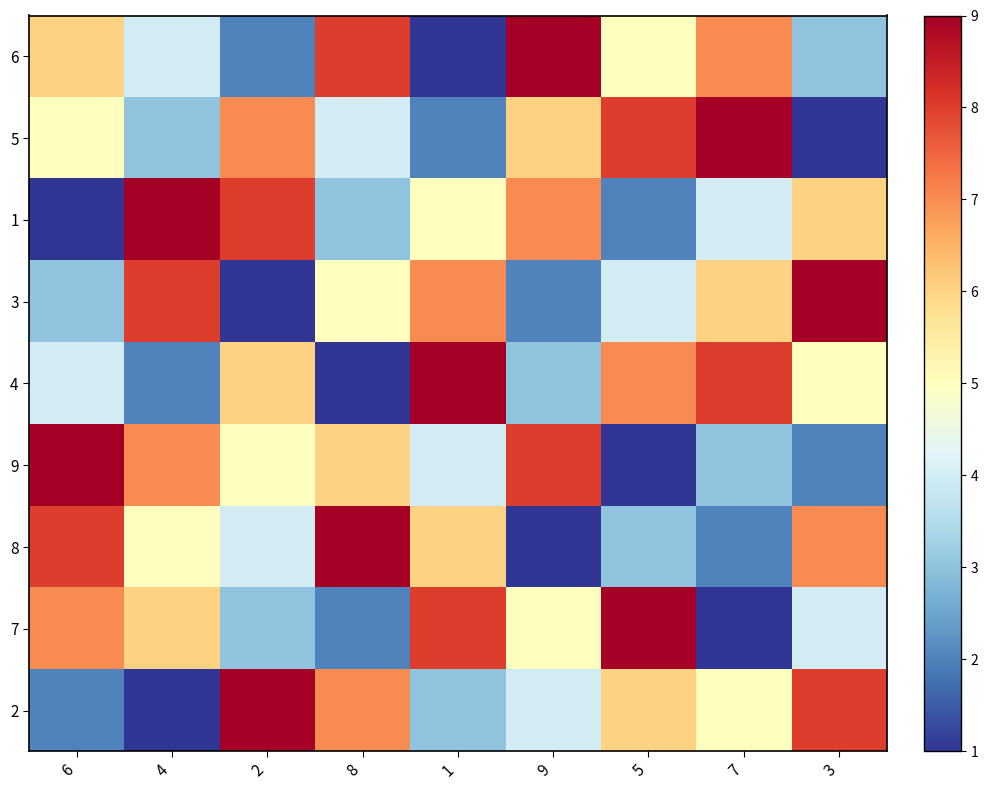

Count the number of categories in the chart.

9